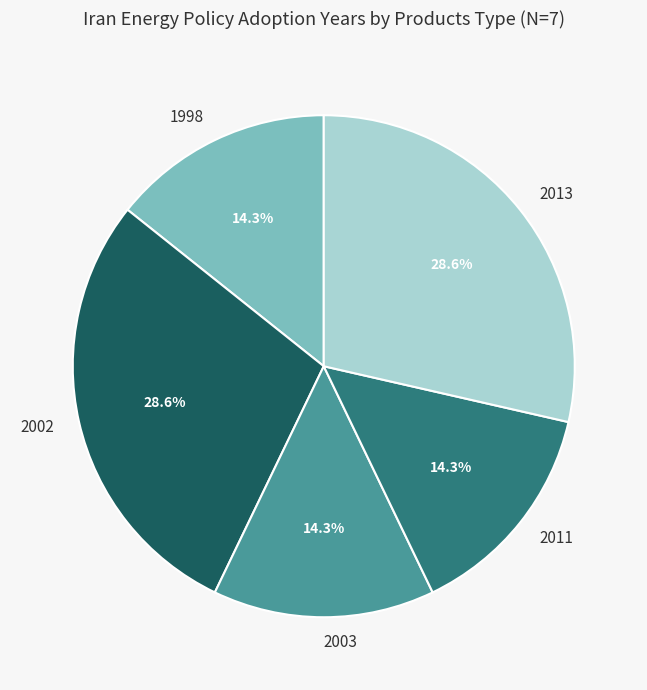

Is there any slice that represents more than half of the pie?

No